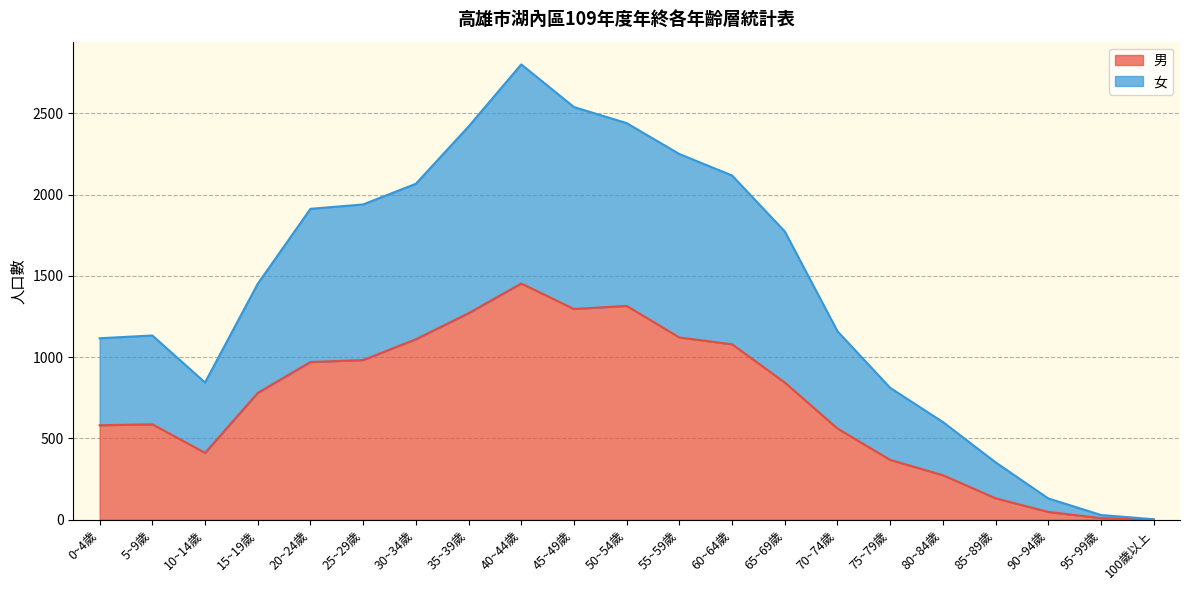

Which label corresponds to the smallest value in the chart?

100歲以上